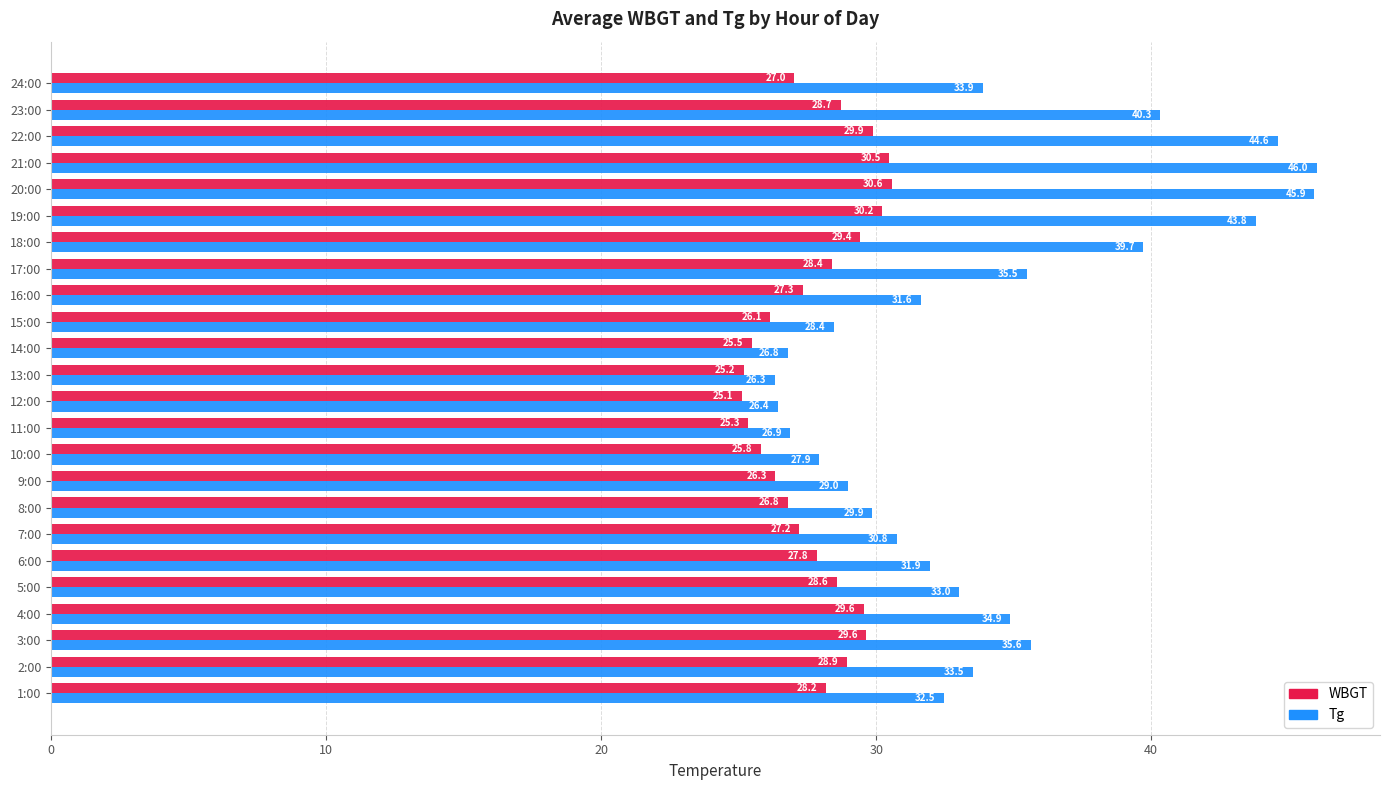

Which category has the highest value in the Tg series?

21:00